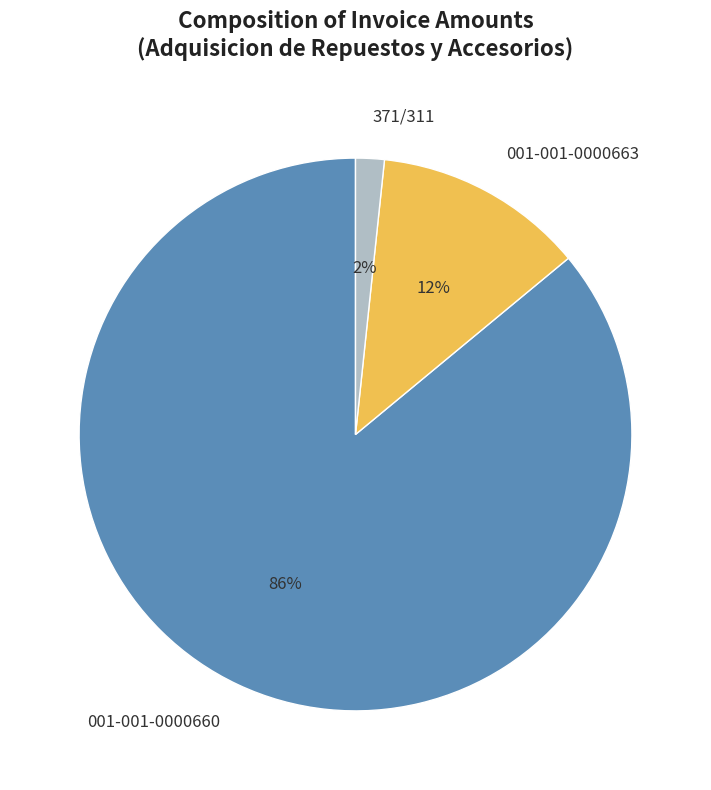

How many segments does this pie chart have?

3